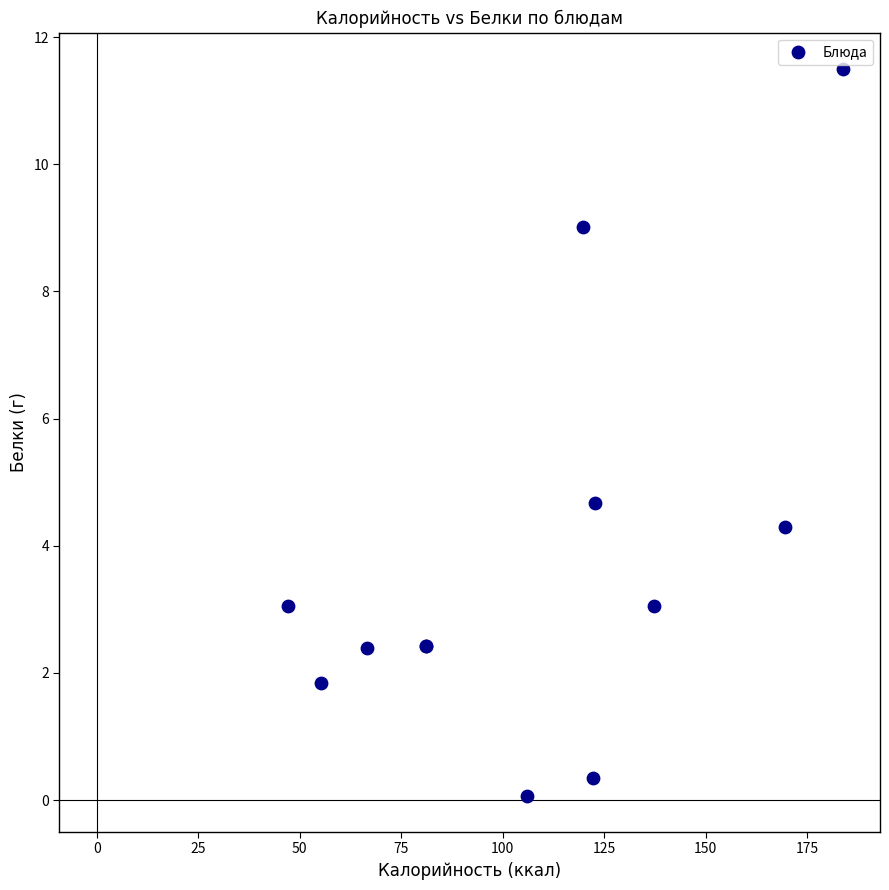

What Y value in the scatter plot is closest to 5?

4.7